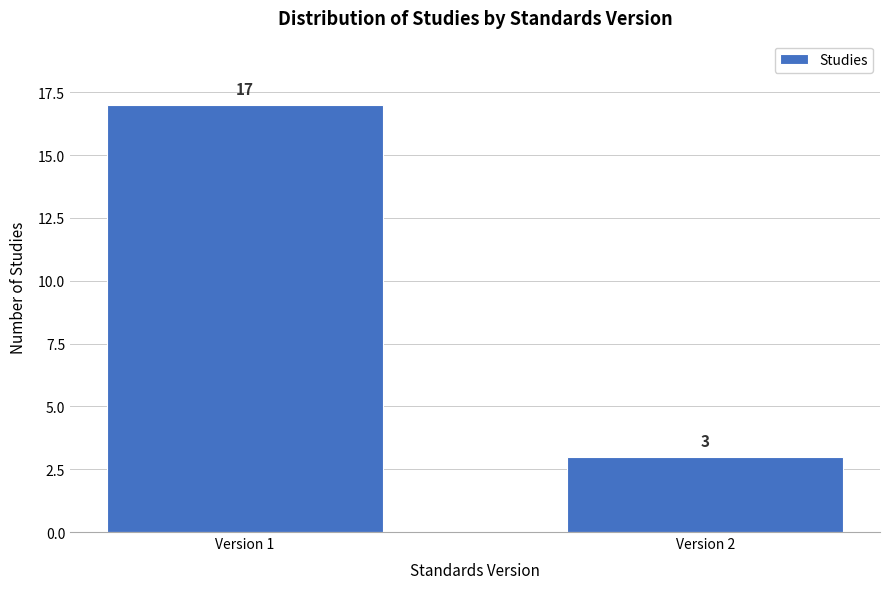

Reading left to right, what are all the values shown in this chart?

Version 1=17	Version 2=3